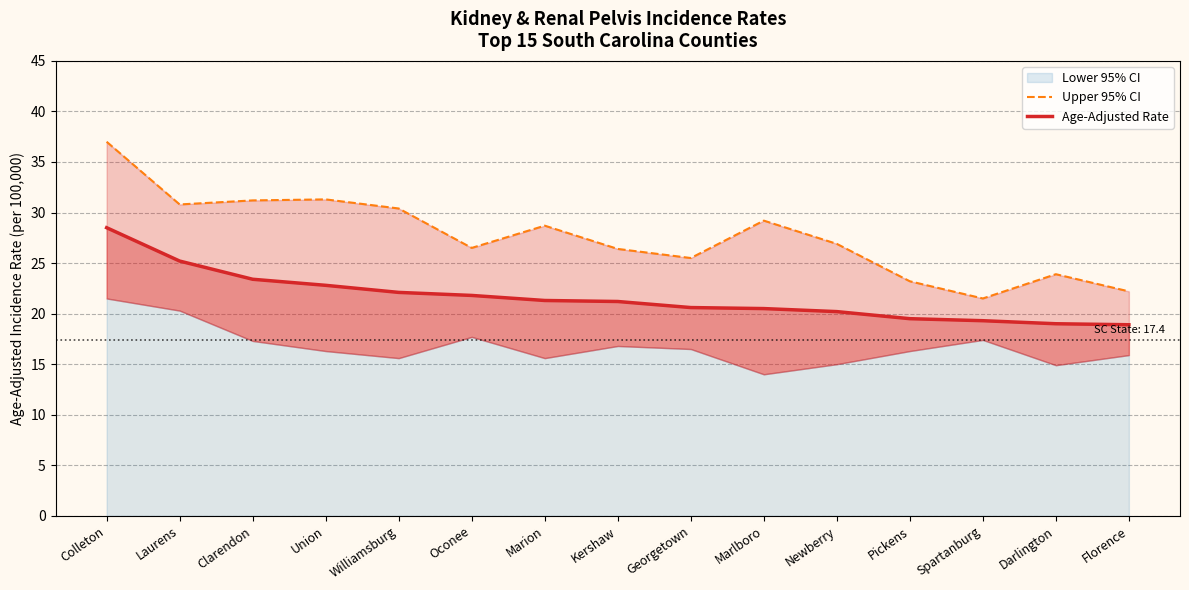

What is the value of the Upper 95% CI point at the 5th from the left?

30.4